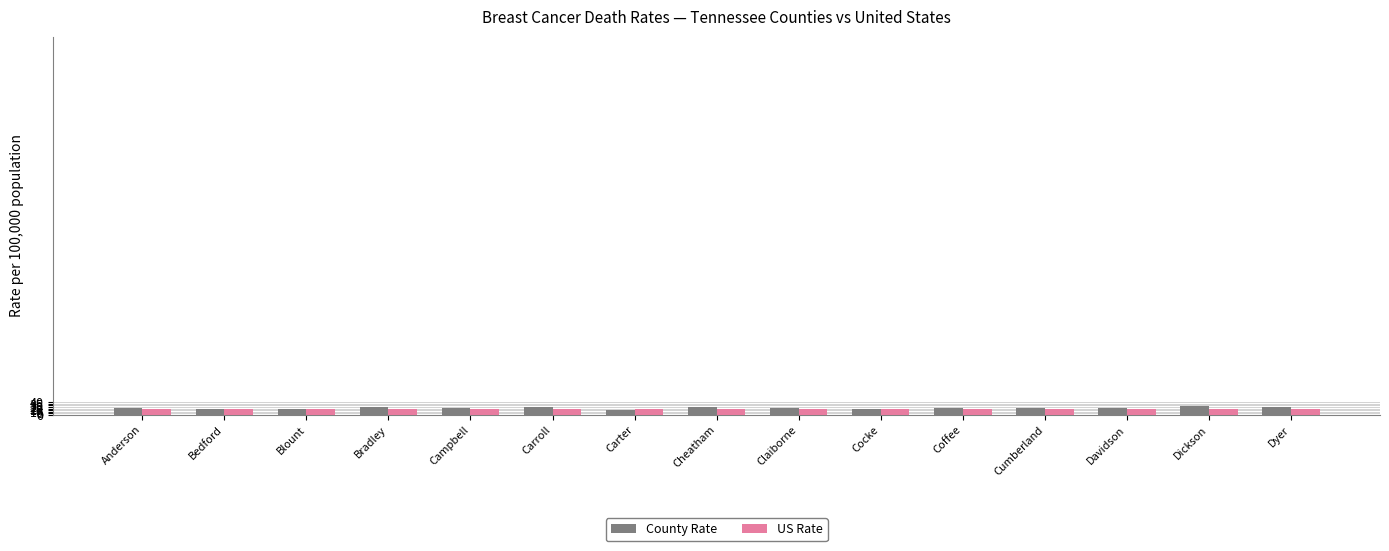

What is the difference between the highest and lowest values at Dyer?

4.7